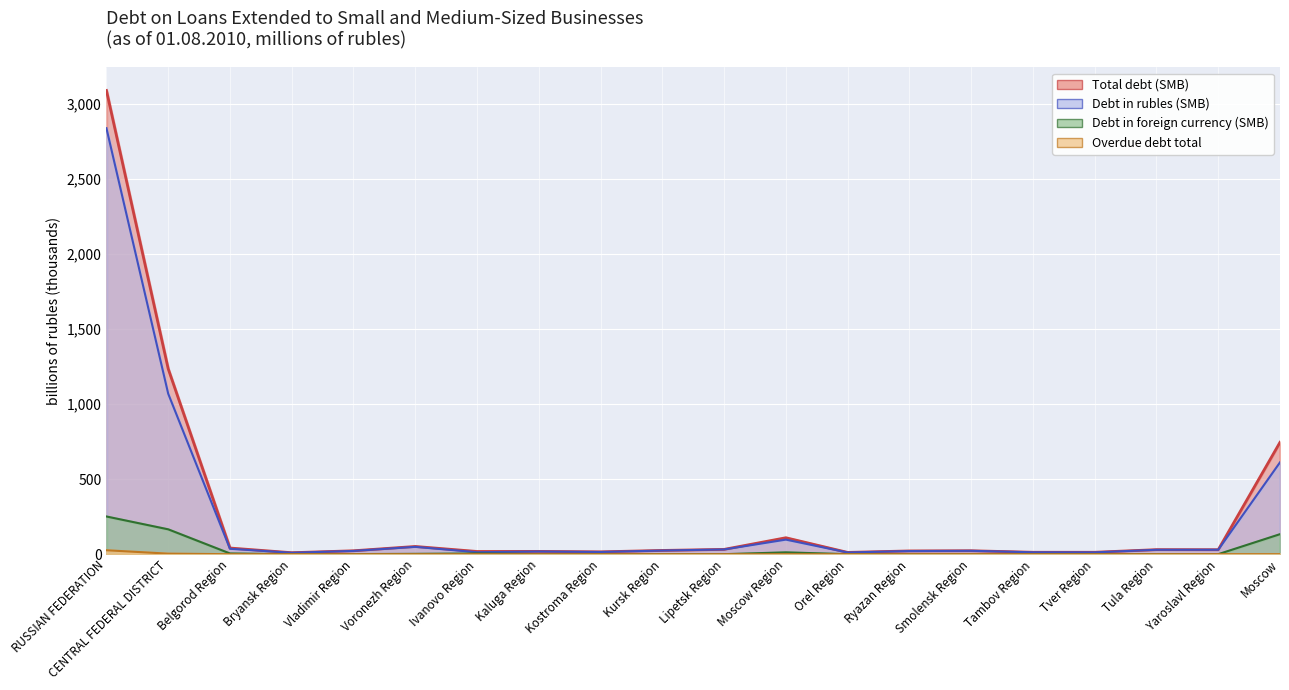

Which category has the lowest value in the Debt in rubles (SMB) series?

Bryansk Region